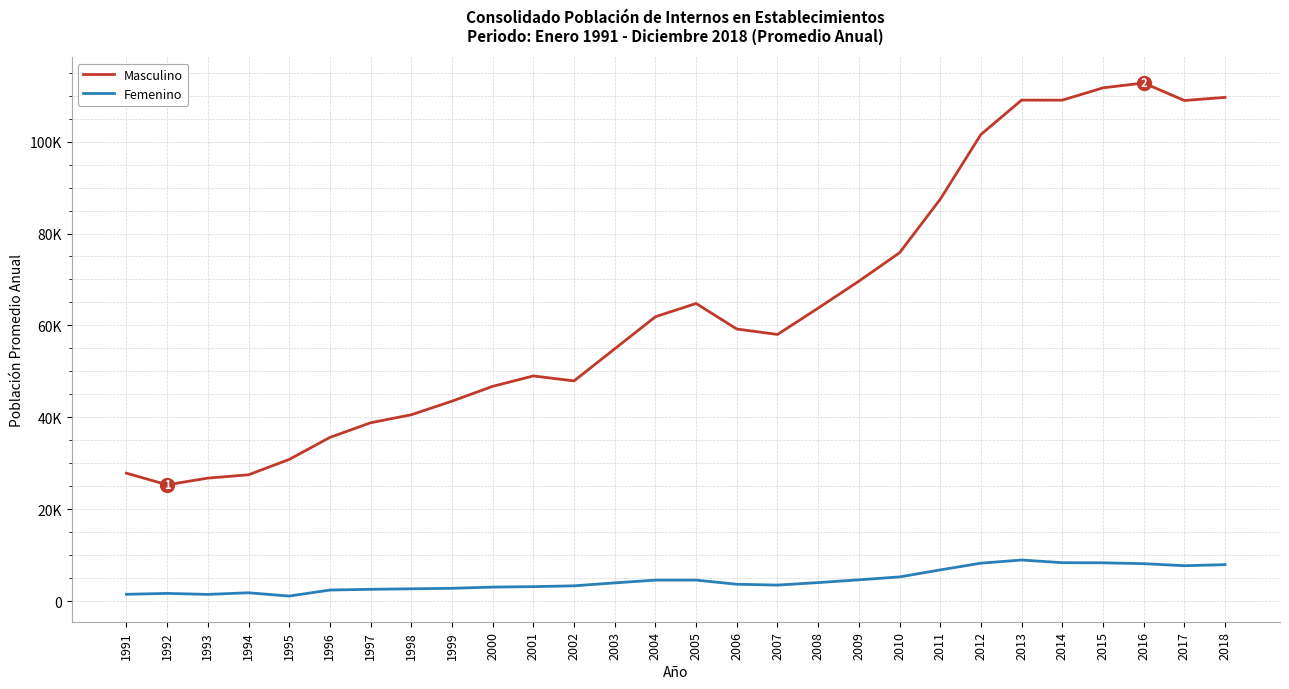

Is this an area chart (filled region under the line)?

No